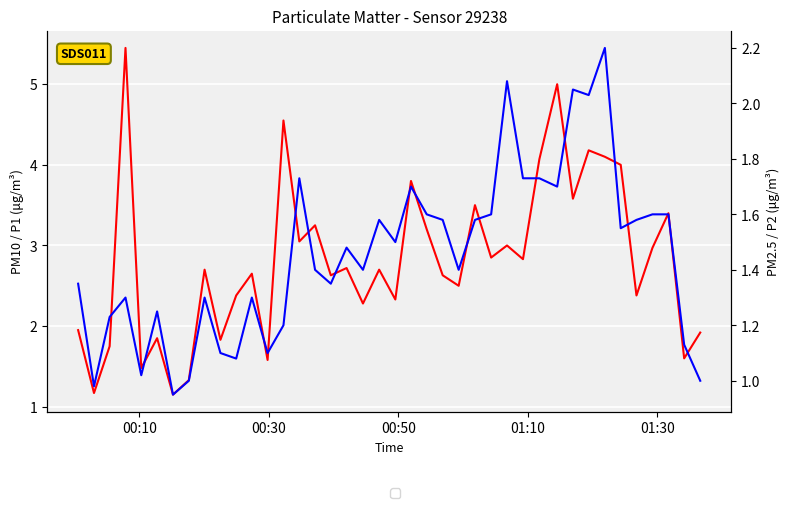

What is the value of the P2 point at the 28th from the left?

2.1